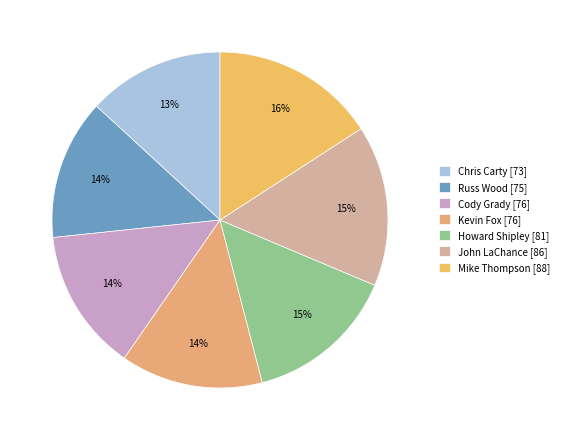

How many slices are in this pie chart?

7